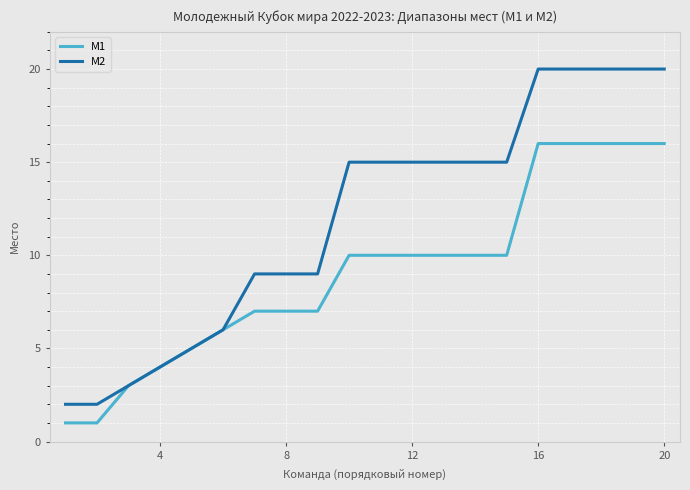

Which series has the largest total across all categories?

M2